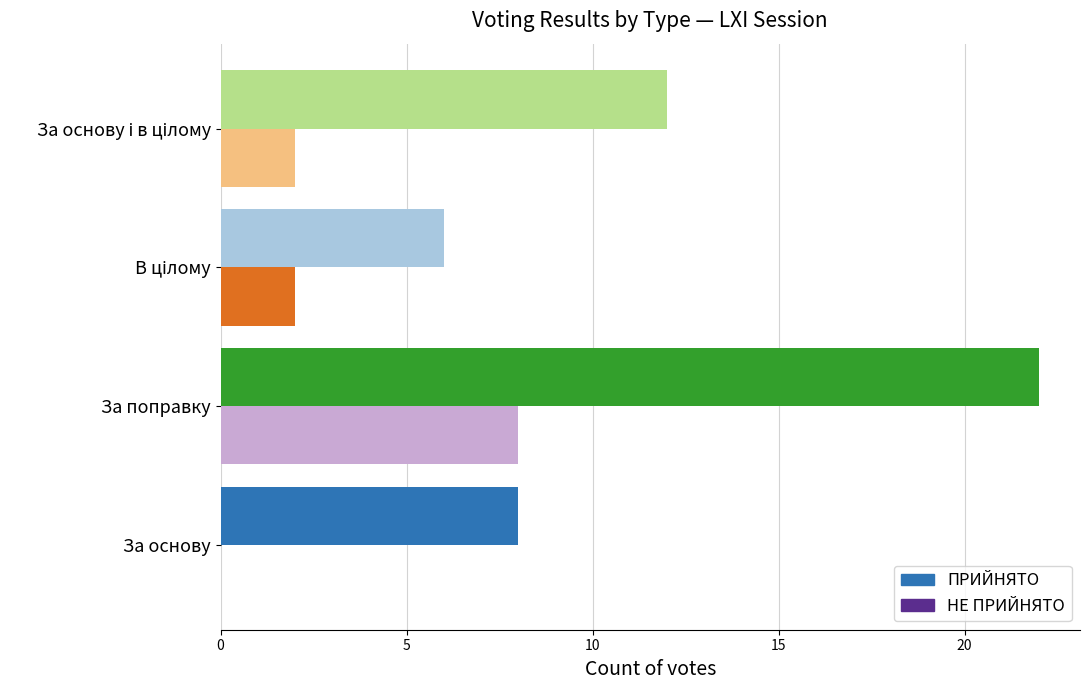

What is the sum of all НЕ ПРИЙНЯТО values?

12